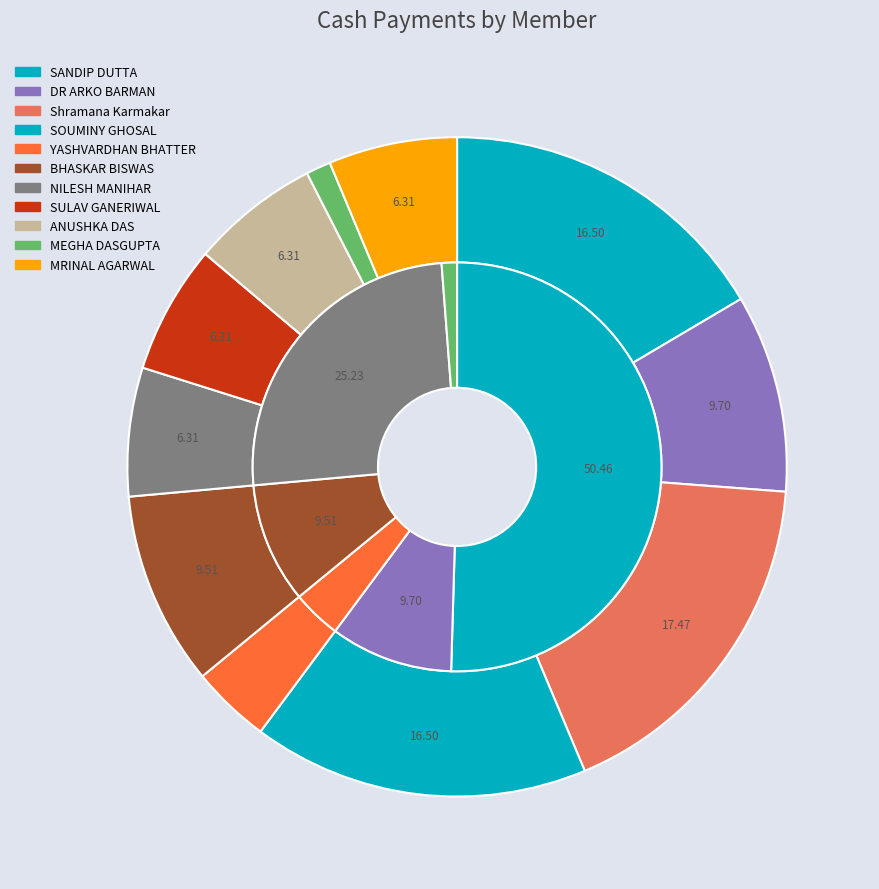

What percentage is NOT represented by Shramana Karmakar?

82.5%